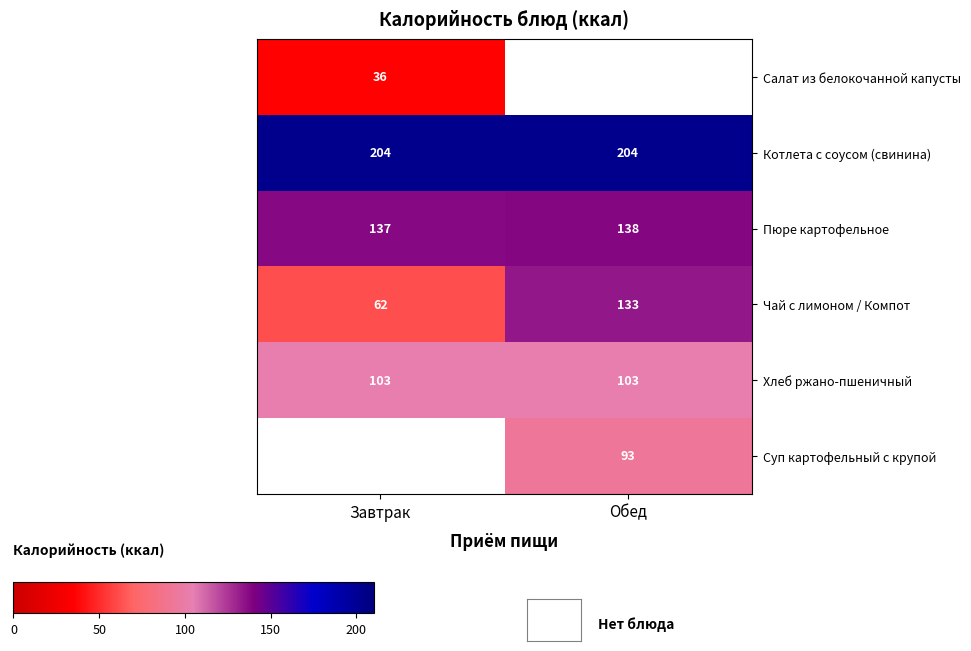

What is the average value of the Котлета с соусом (свинина) series?

204